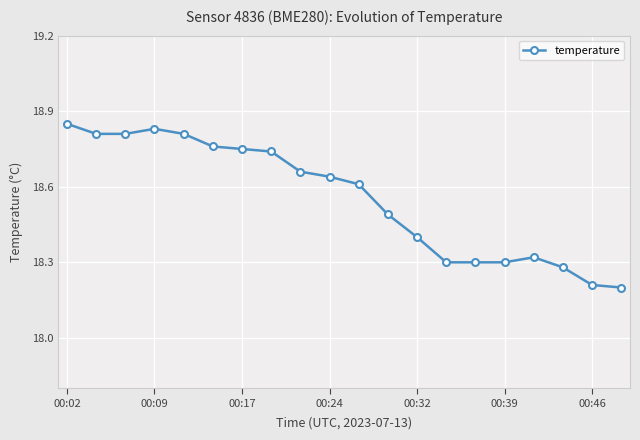

How many values are between 18 and 19?

20